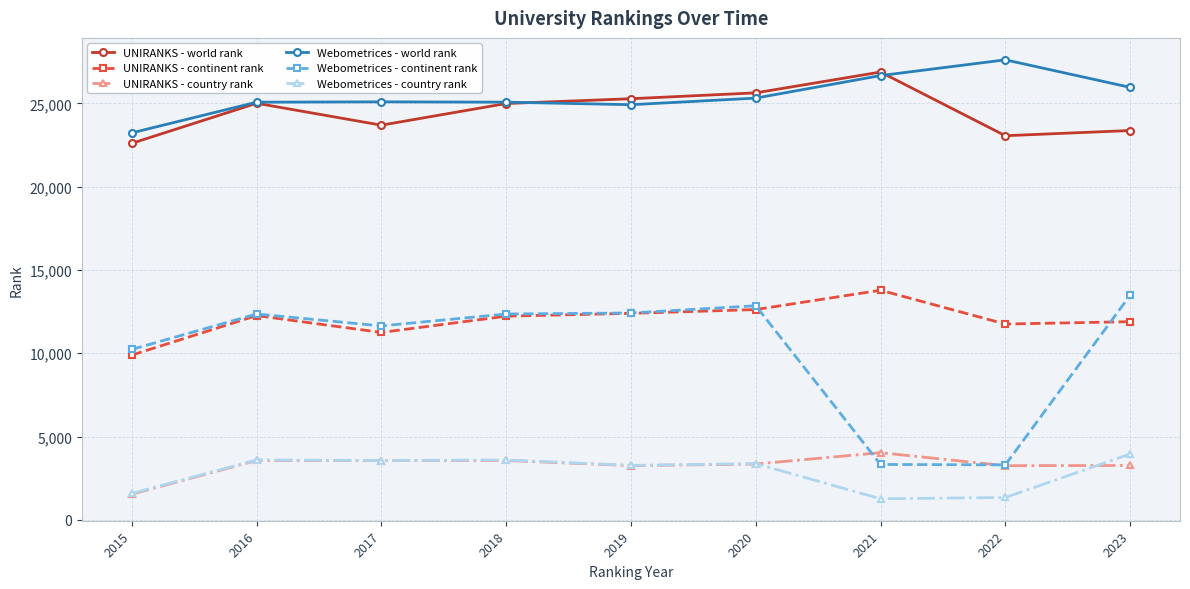

What is the maximum value for UNIRANKS - continent rank?

13784